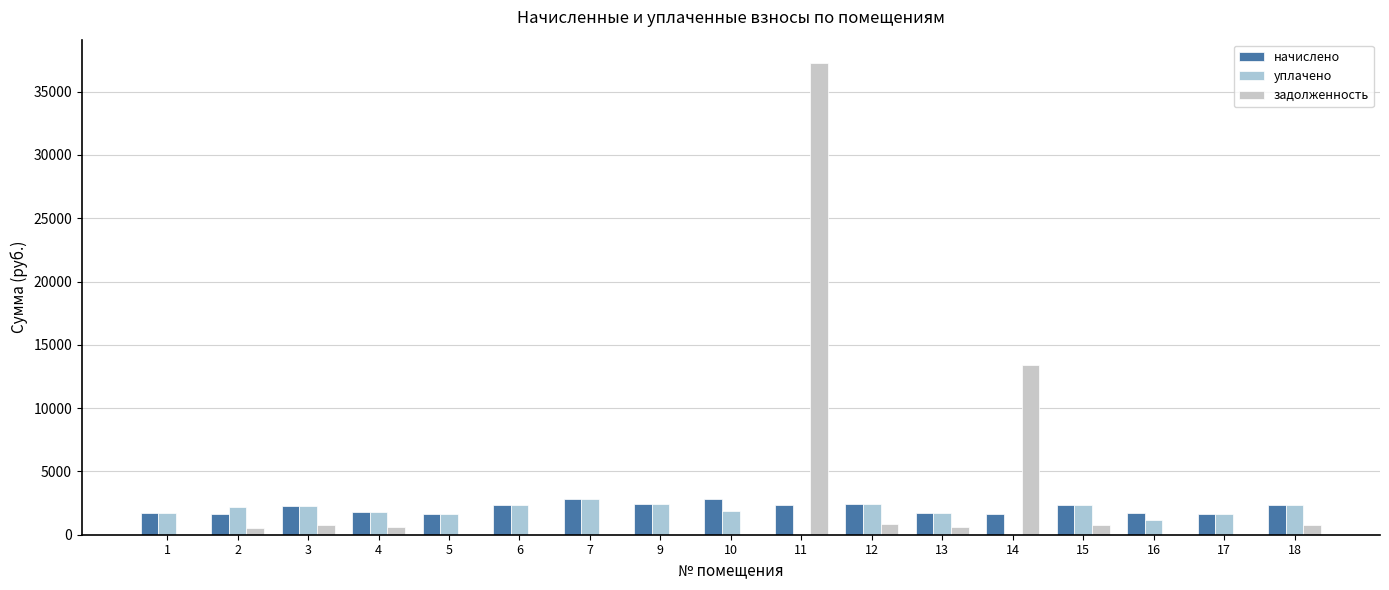

Reading left to right, extract all data points from this chart.

начислено: 1748.7	1624.0	2258.2	1763.3	1627.7	2342.6	2848.5	2393.9	2830.1	2346.2	2456.2	1723.0	1605.7	2338.9	1748.7	1620.4	2320.6
уплачено: 1748.7	2165.4	2258.2	1763.3	1627.7	2342.6	2848.5	2393.9	1888.2	0.0	2456.2	1721.8	0.0	2338.9	1165.8	1620.4	2320.6
задолженность: 0.0	541.4	752.8	587.8	0.0	0.0	0.0	0.0	0.0	37244.5	818.7	574.4	13373.1	779.6	0.0	0.0	773.5